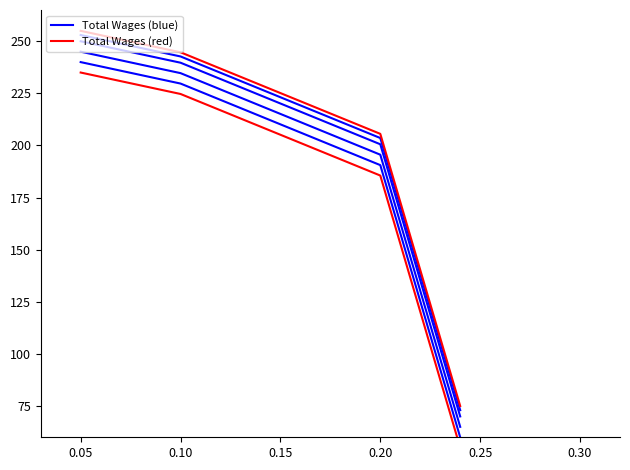

What is the total value across all series at 0.10?

479.4